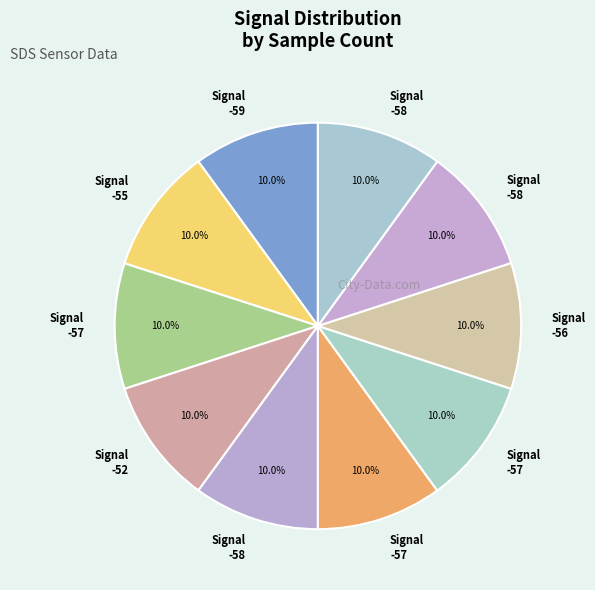

Is there a majority slice in this chart?

No